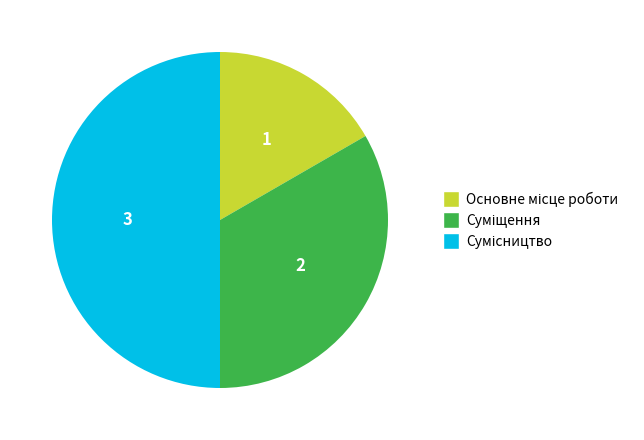

To the nearest percent, what is the difference between the Суміщення and Сумісництво slice percentages?

17%